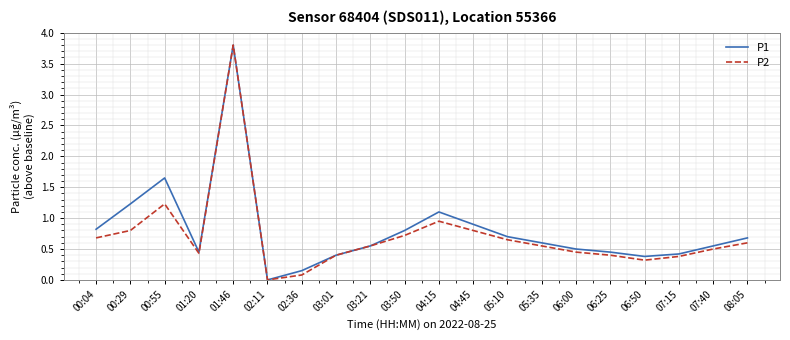

What is the total value across all series at 03:21?

1.1